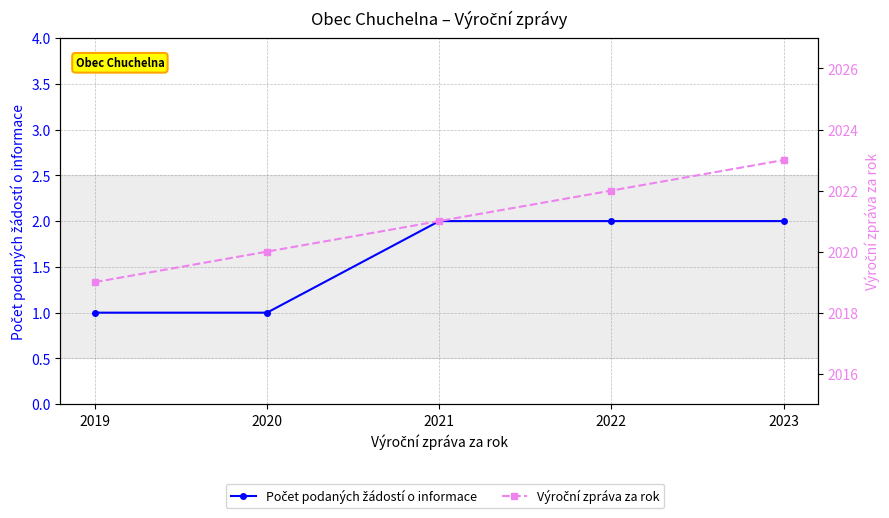

Does the chart display data point markers on the line(s)?

Yes